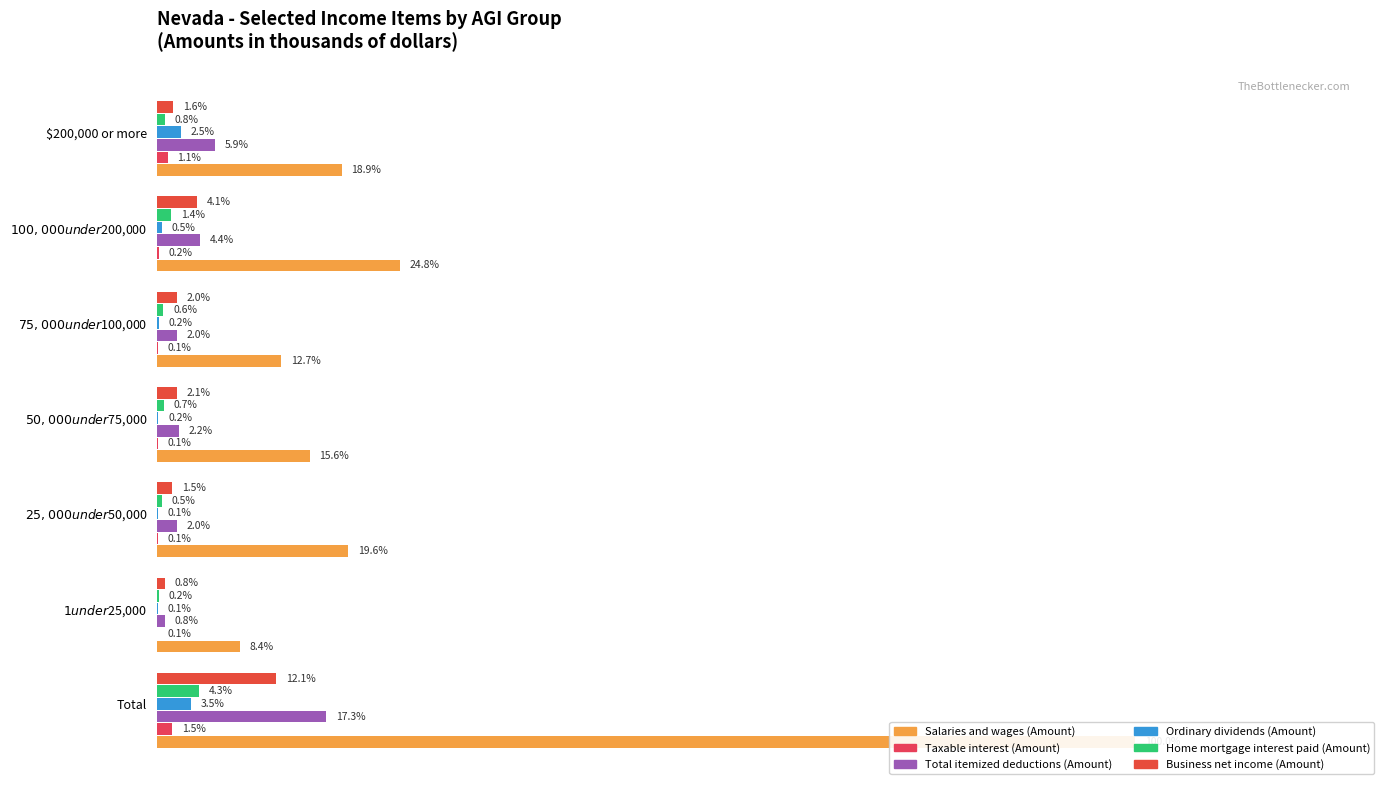

Rank the series by their maximum value, from highest to lowest.

Salaries and wages (Amount), Total itemized deductions (Amount), Business net income (Amount), Home mortgage interest paid (Amount), Ordinary dividends (Amount), Taxable interest (Amount)